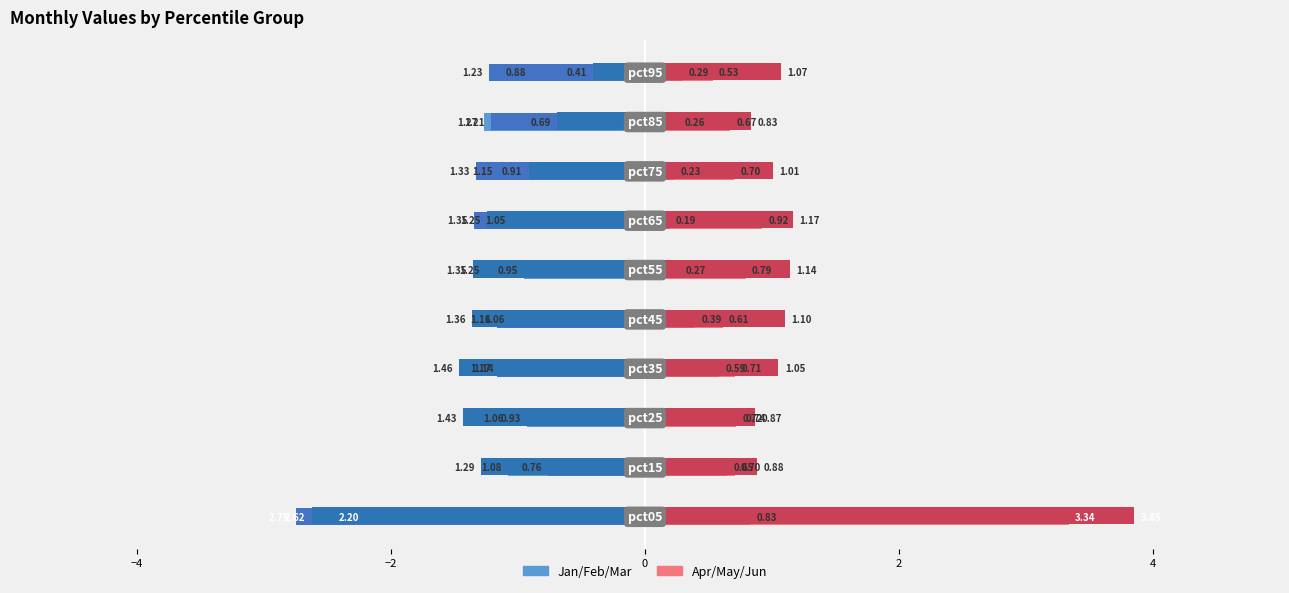

How many data points does each series have?

10